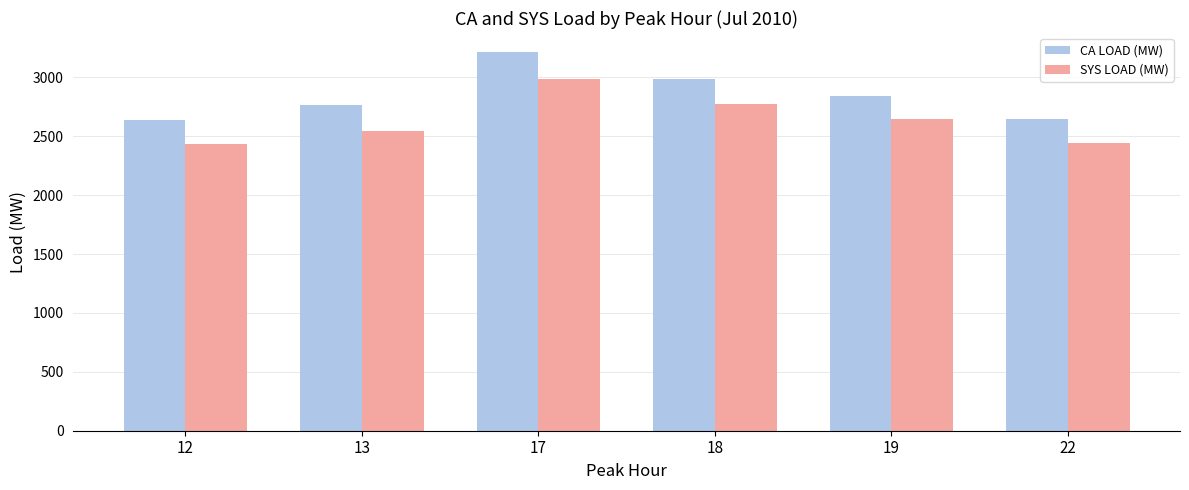

Which series has the largest range (max minus min)?

CA LOAD (MW)